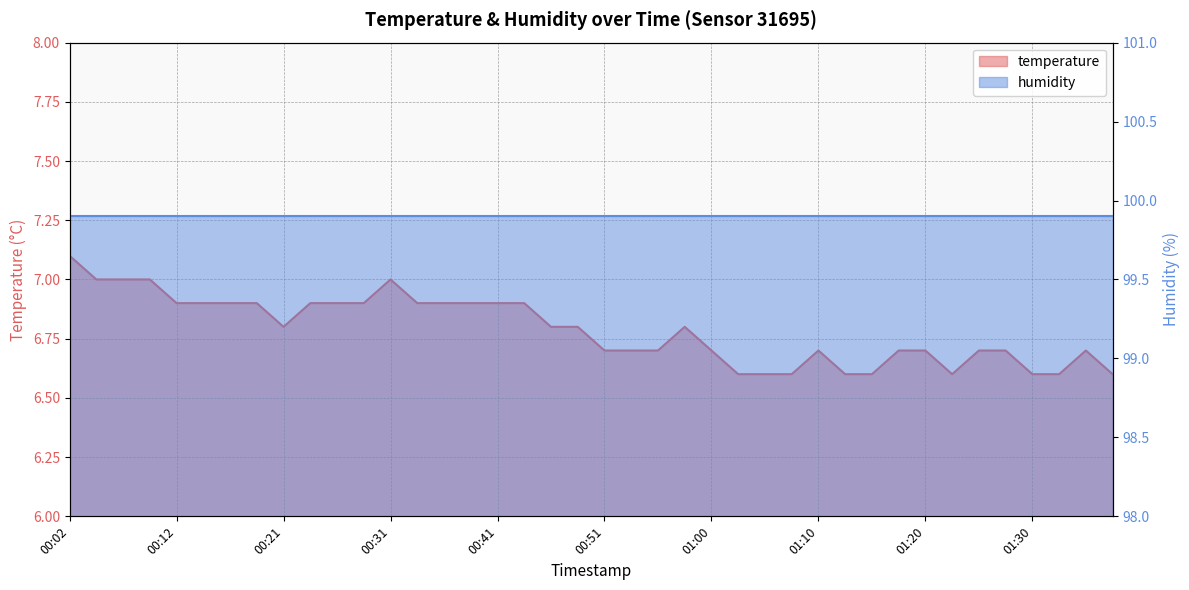

List the labels in order of value, largest first.

00:02, 00:04, 00:07, 00:09, 00:31, 00:12, 00:14, 00:16, 00:19, 00:24, 00:26, 00:29, 00:33, 00:36, 00:38, 00:41, 00:43, 00:21, 00:46, 00:48, 00:58, 00:51, 00:53, 00:55, 01:00, 01:10, 01:17, 01:20, 01:25, 01:27, 01:35, 01:03, 01:05, 01:08, 01:13, 01:15, 01:22, 01:30, 01:32, 01:37